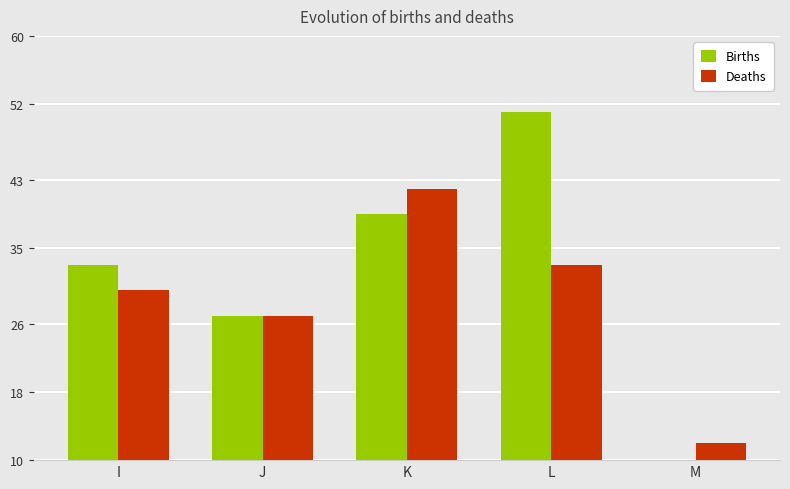

What is the spread (max minus min) of values at L?

18